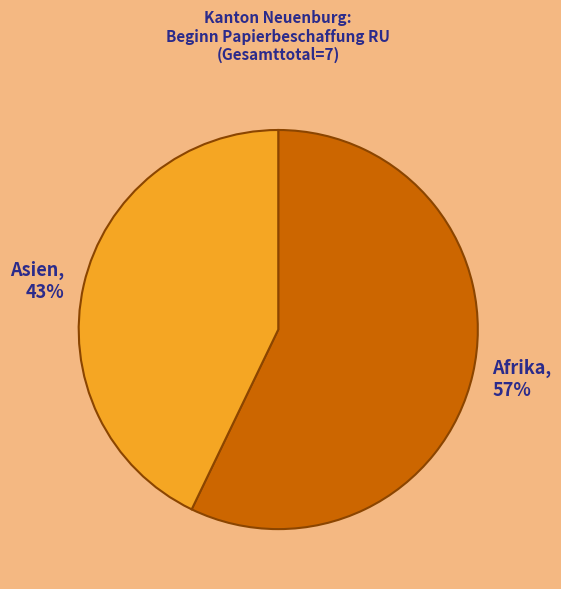

How many slices are in this pie chart?

2